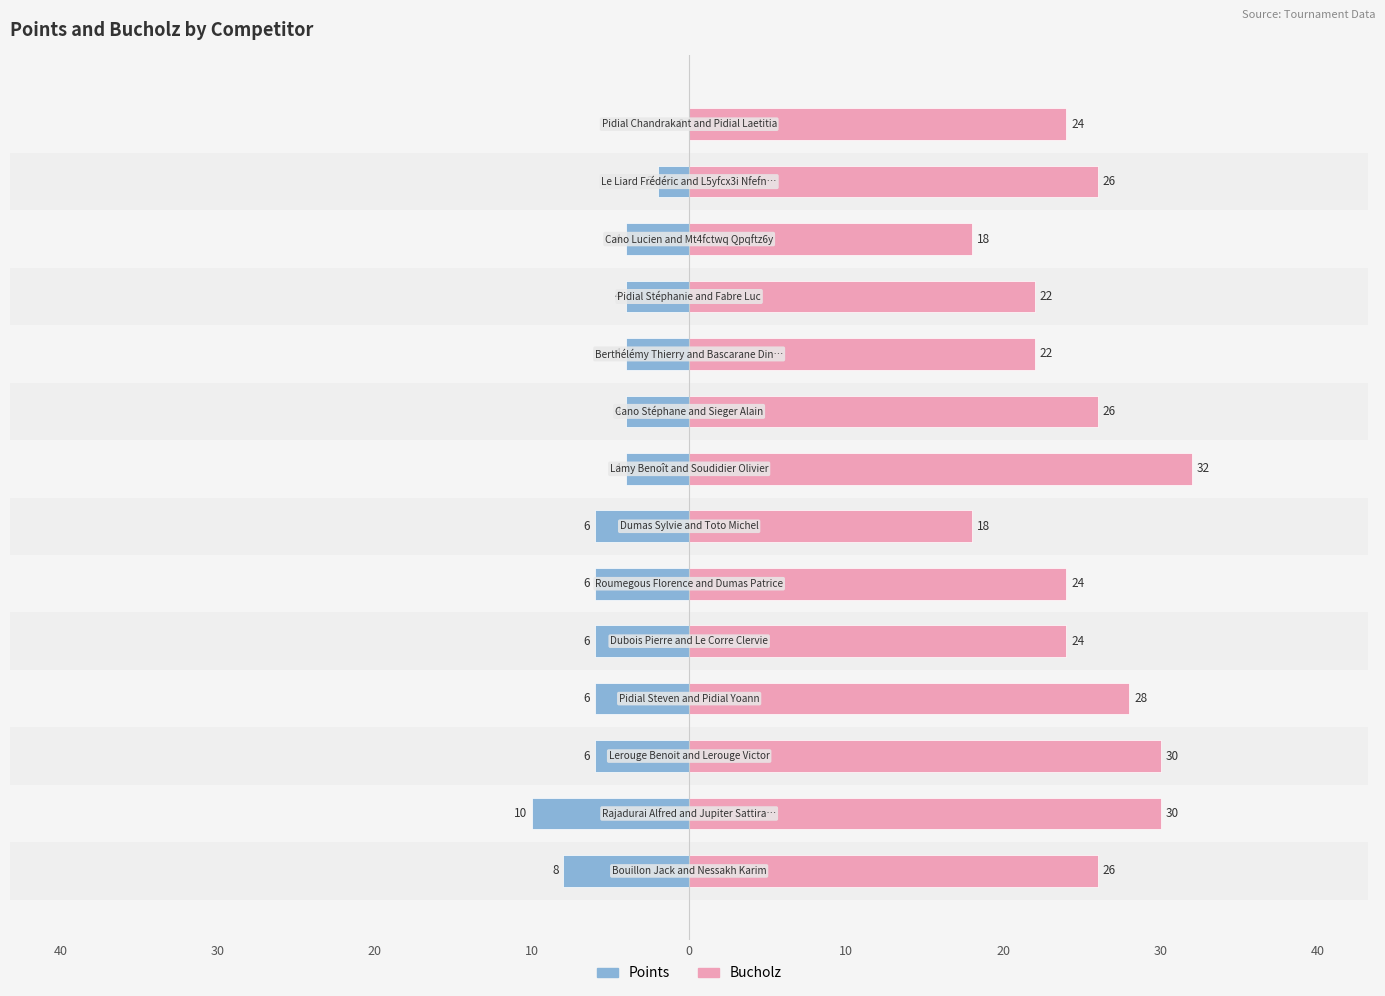

Which series has the largest range (max minus min)?

Bucholz